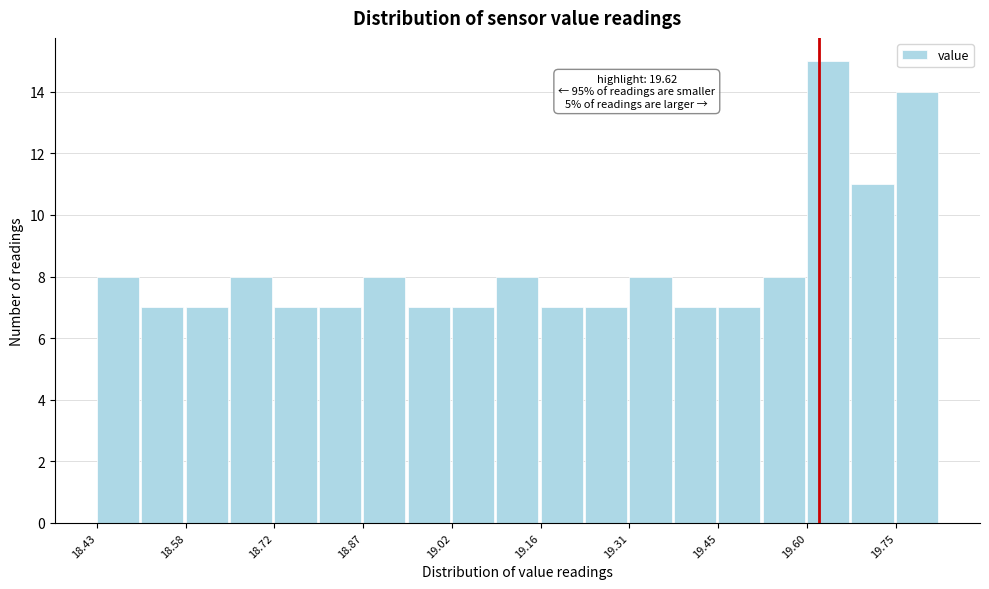

Around what value on the x-axis is the tallest bar? Give the approximate position of its centre, as read against the axis.

19.64